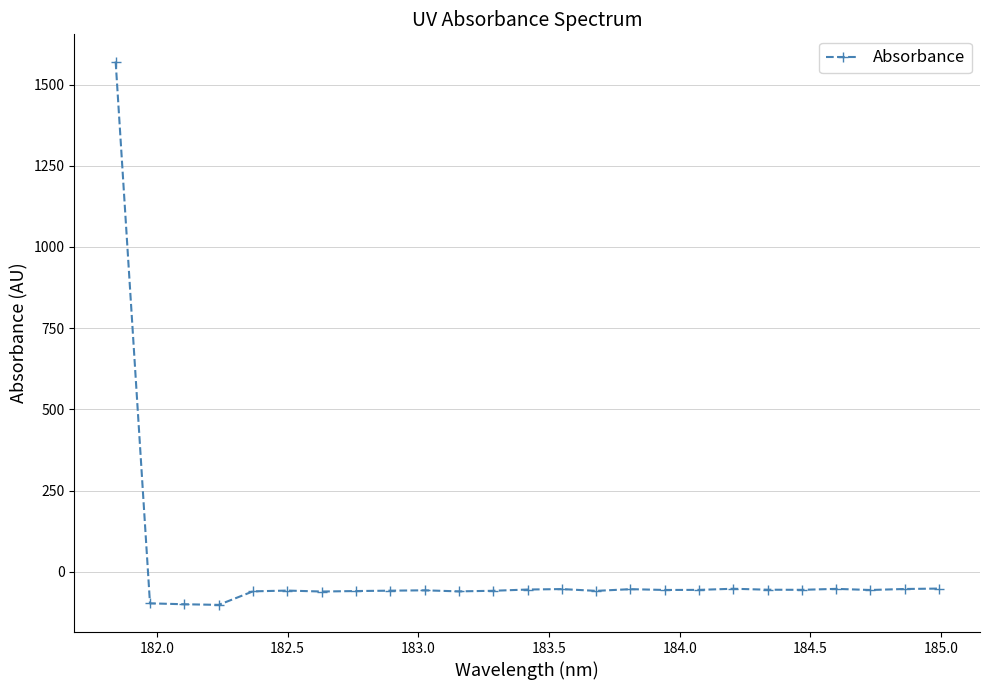

What is the difference between the maximum and second lowest values?

1670.7